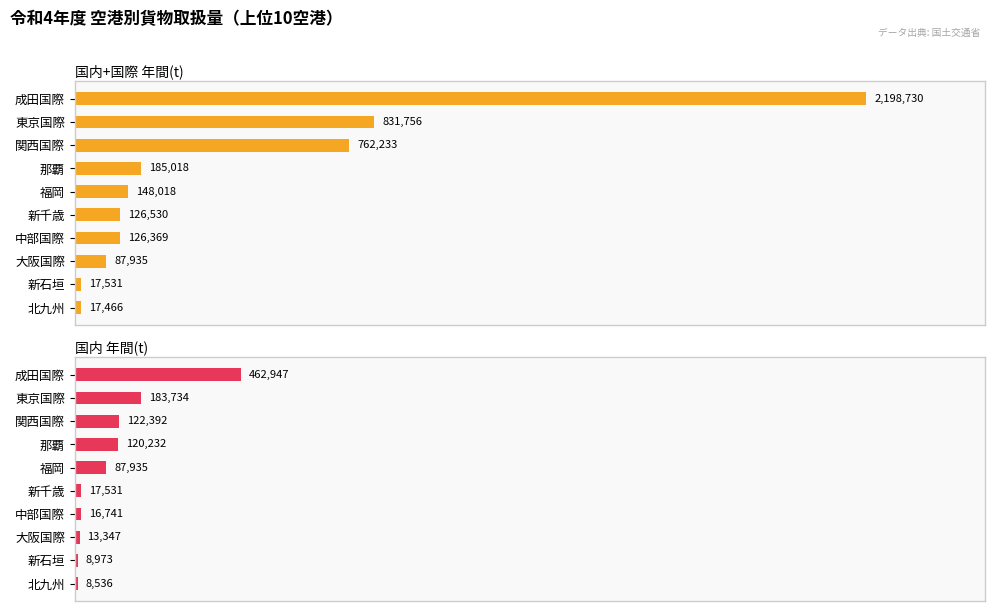

The value of 国内 年間(t) at 大阪国際 is 1.0. True or false?

False